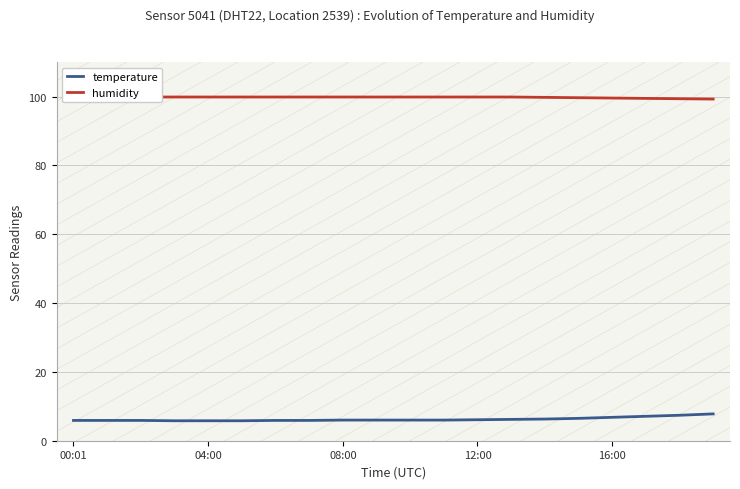

Does the chart display data point markers on the line(s)?

No